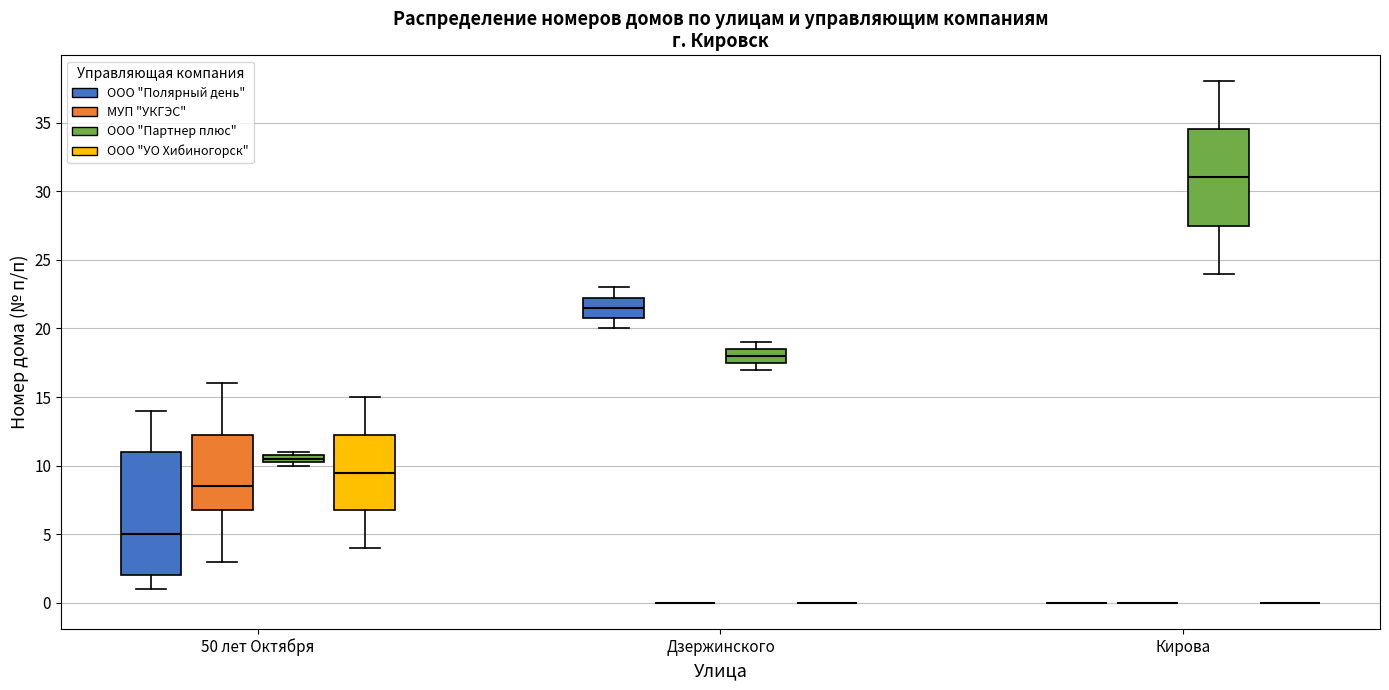

Which box is the tallest, from its lower edge to its upper edge?

50 лет Октября (ООО "Полярный день")